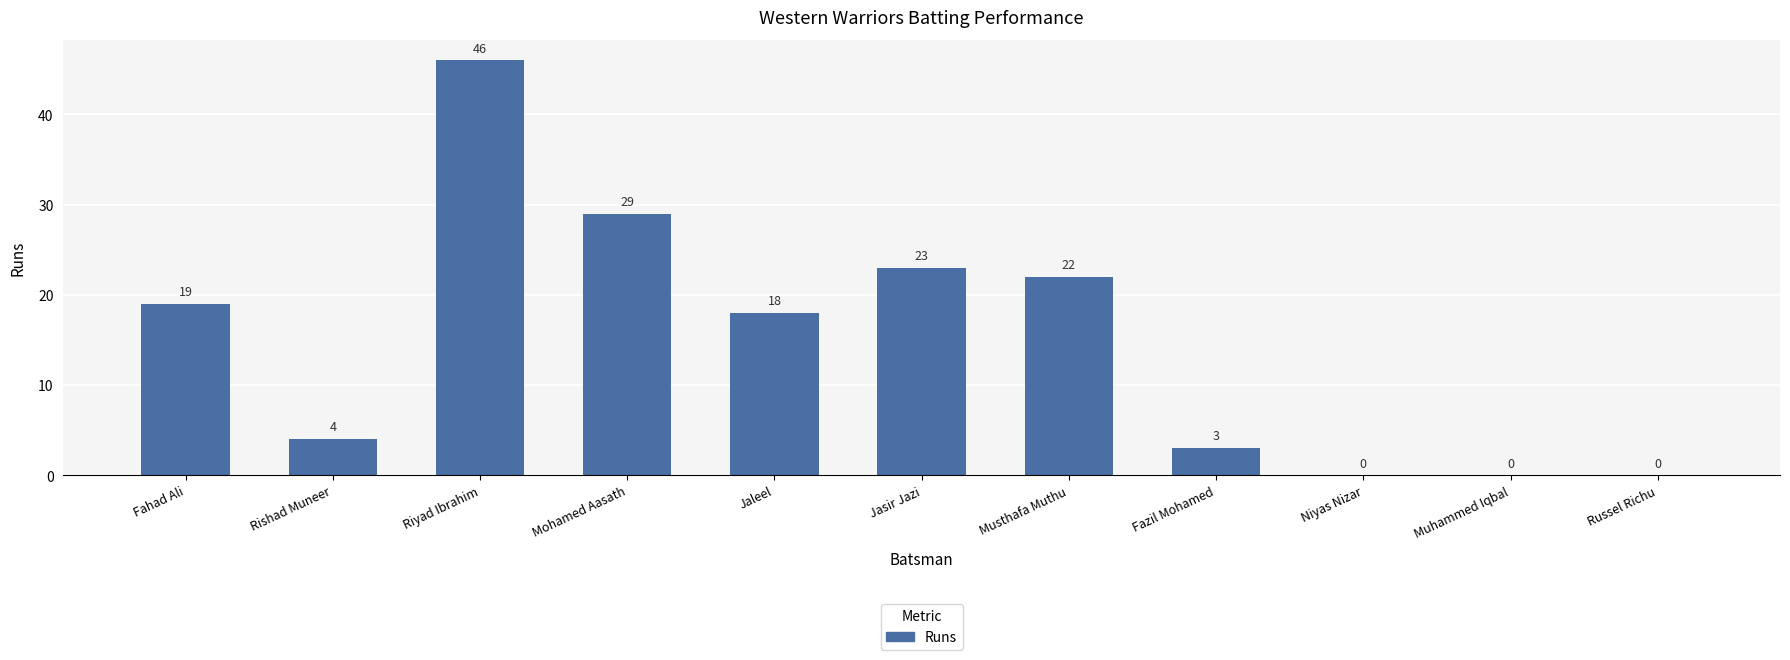

What is the change in value from Fahad Ali to Musthafa Muthu?

+3